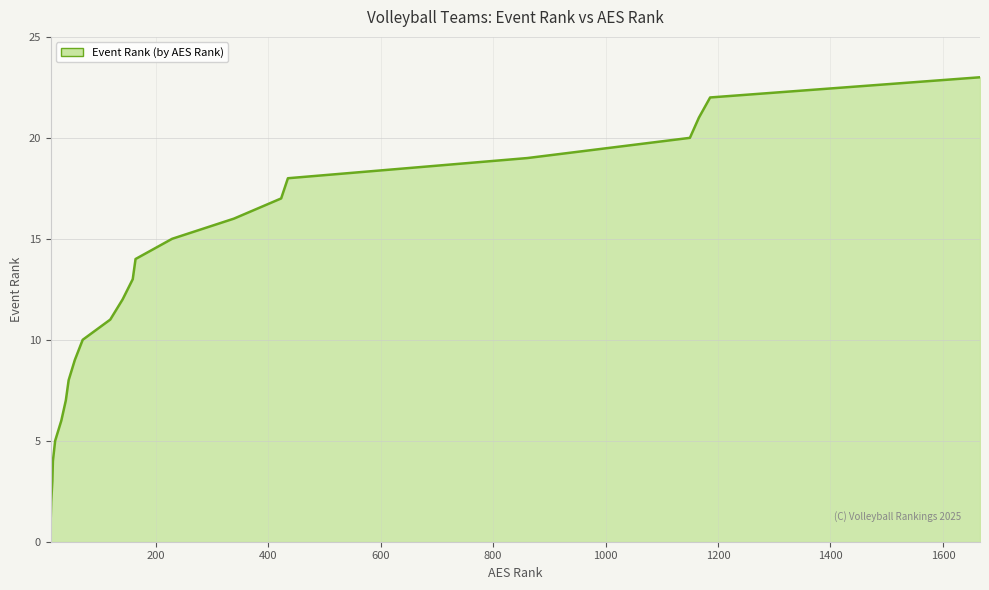

What is the difference between the maximum and minimum values?

22